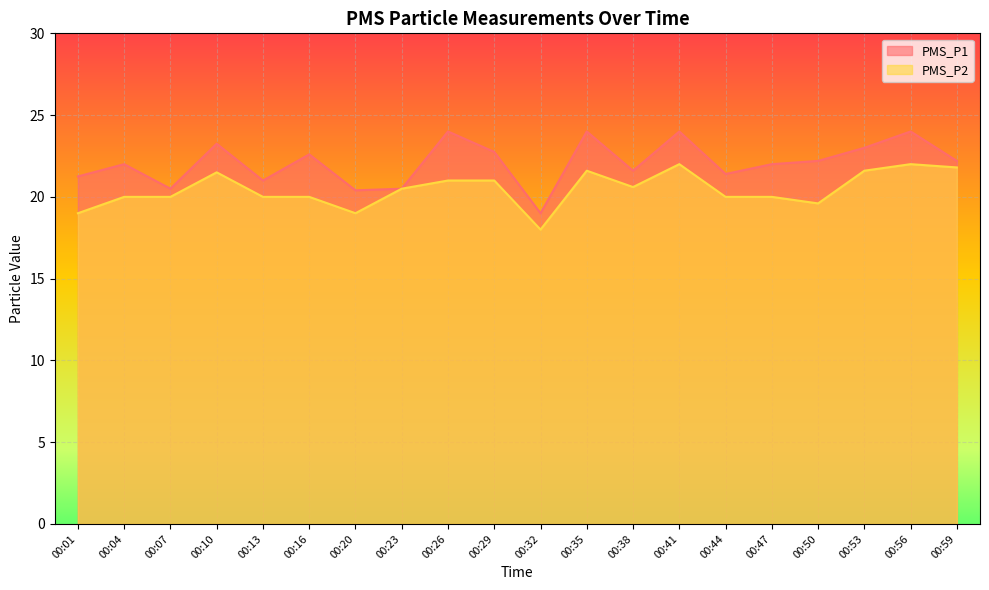

What are all the series names shown in the legend?

PMS_P1, PMS_P2